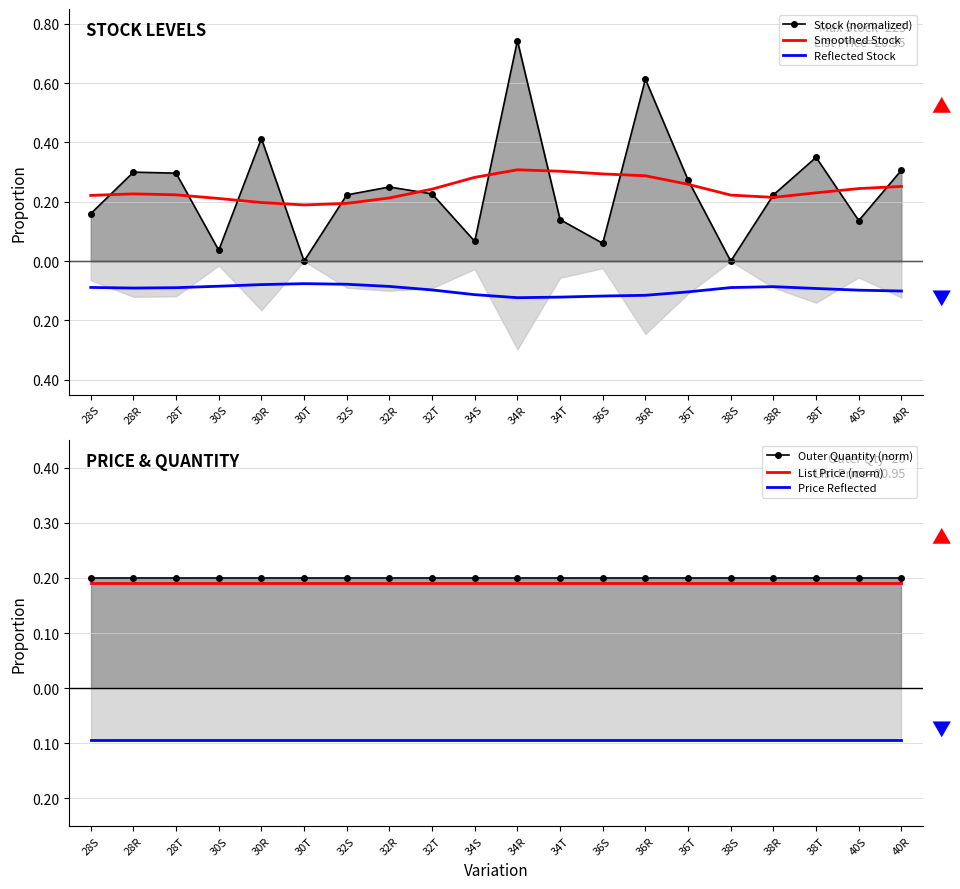

True or false: Smoothed Stock and Price Reflected cross at least once.

False